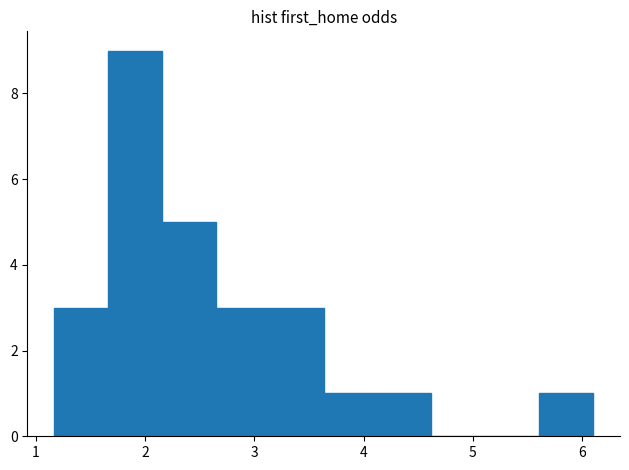

Reading left to right, transcribe this chart: for each bar, give the range it covers on the x-axis and its height. Neither the bar edges nor the heights are printed on the chart, so give them approximately, as read against the axes.

1.2 to 1.7: 3
1.7 to 2.2: 9
2.2 to 2.6: 5
2.6 to 3.1: 3
3.1 to 3.6: 3
3.6 to 4.1: 1
4.1 to 4.6: 1
4.6 to 5.1: 0
5.1 to 5.6: 0
5.6 to 6.1: 1